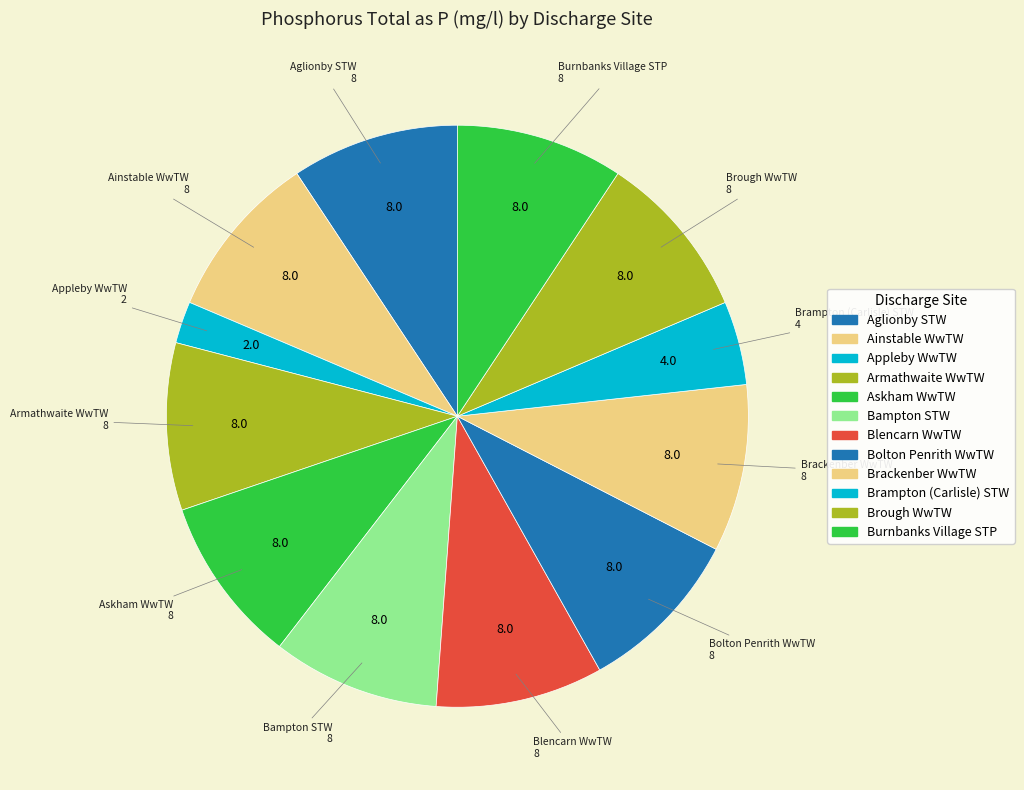

Does Burnbanks Village STP account for over 50% of the chart?

No